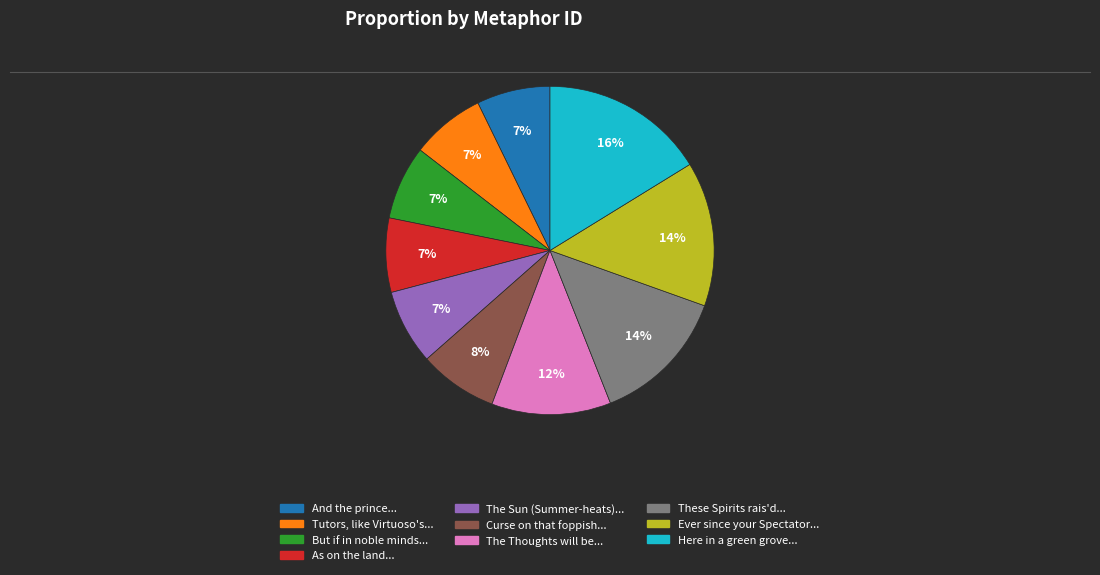

To the nearest percent, what is the average slice percentage?

10%